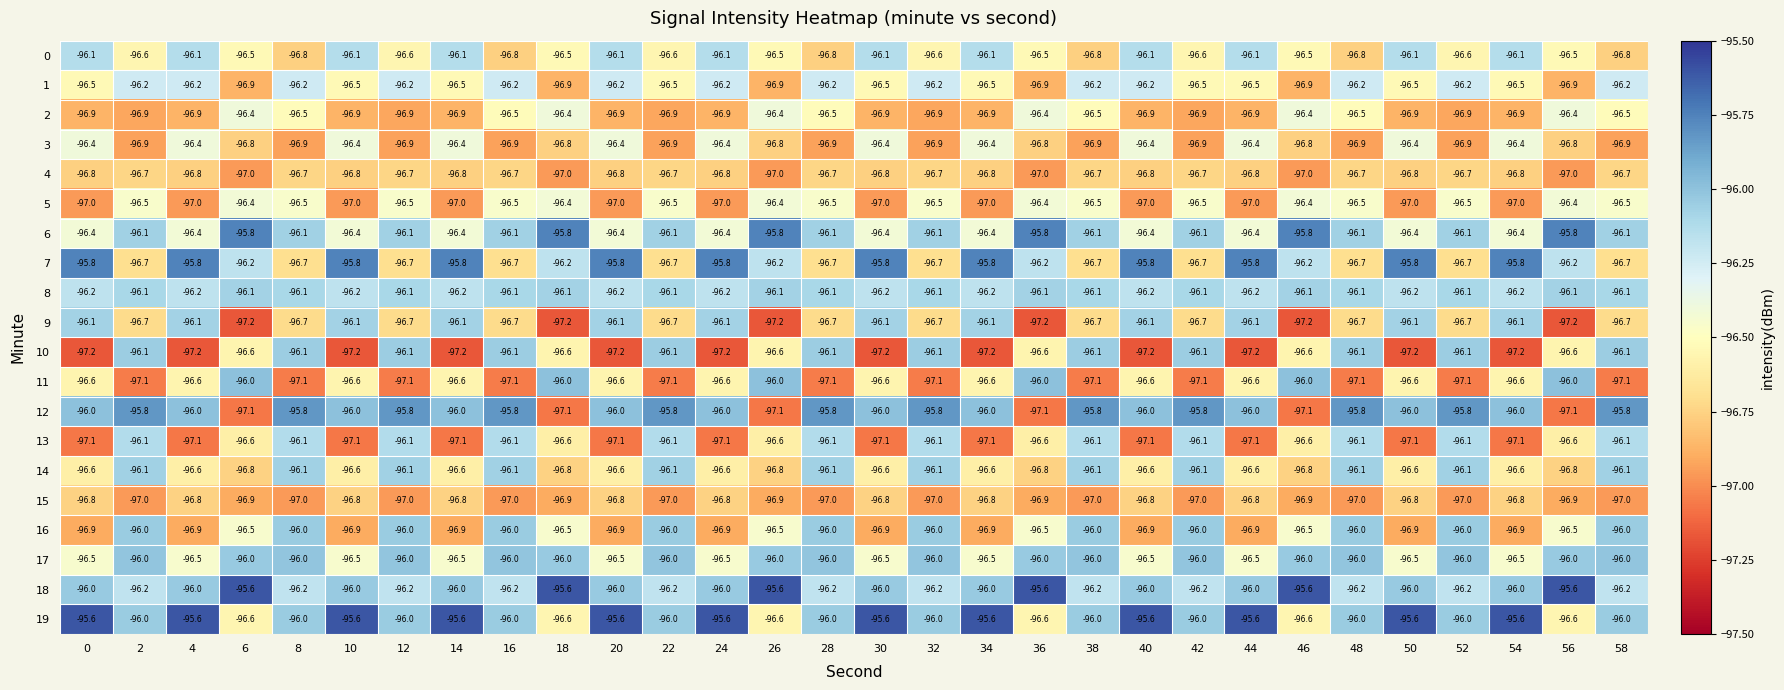

At how many categories does at least one series exceed -97?

30